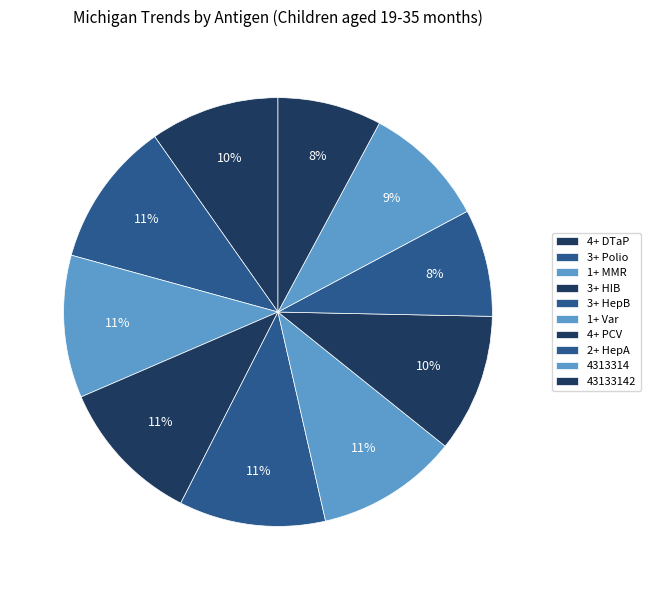

Count the number of slices in the pie.

10